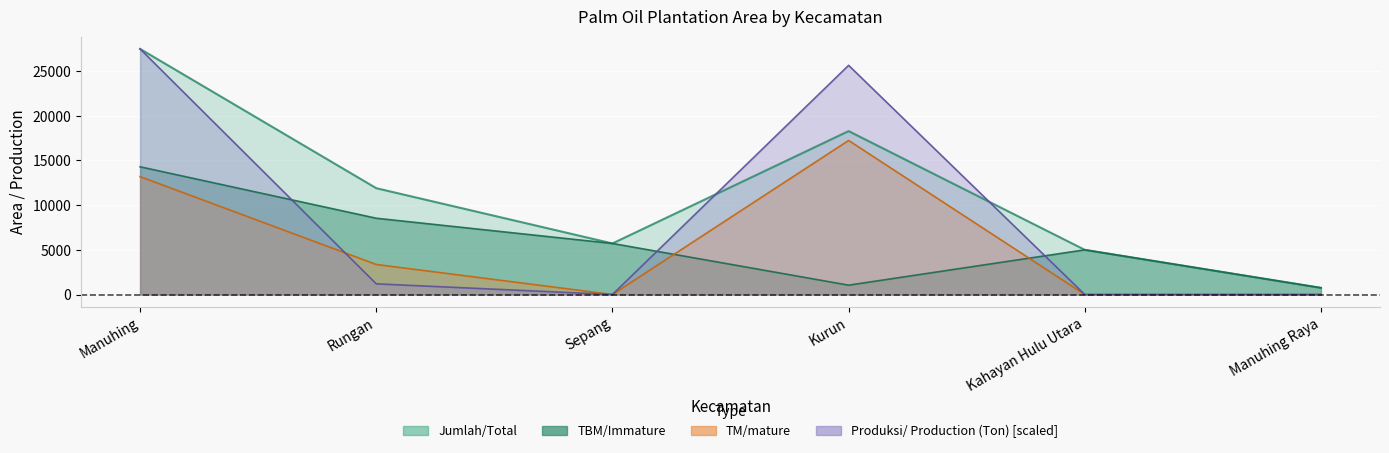

Rank the series at Kurun from lowest to highest value.

TBM/Immature, TM/mature, Jumlah/Total, Produksi/ Production (Ton)